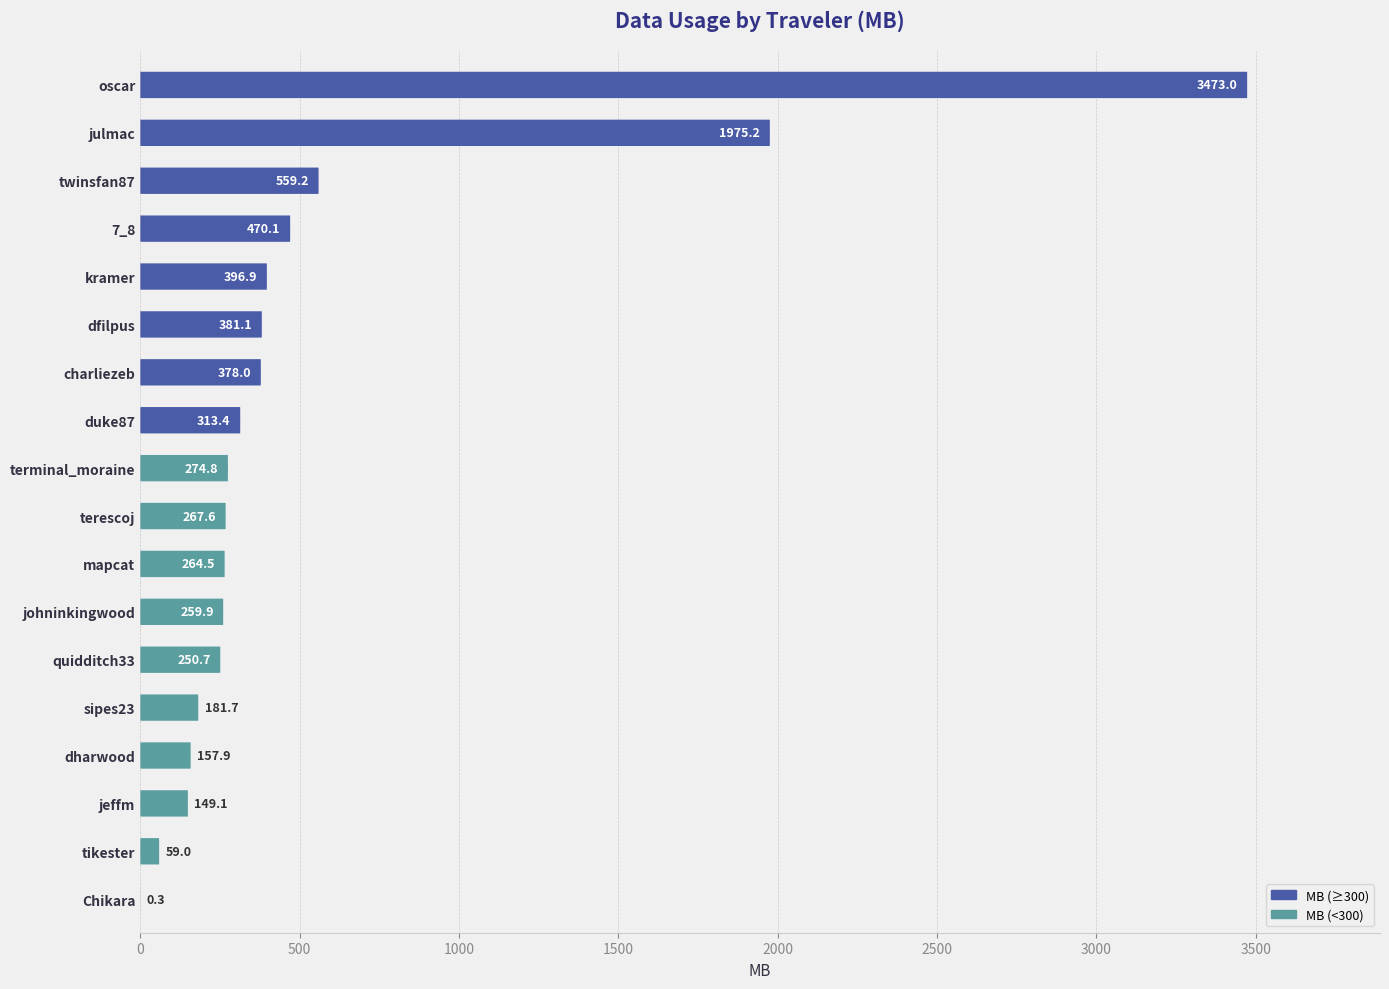

How many categories are shown in the chart?

18